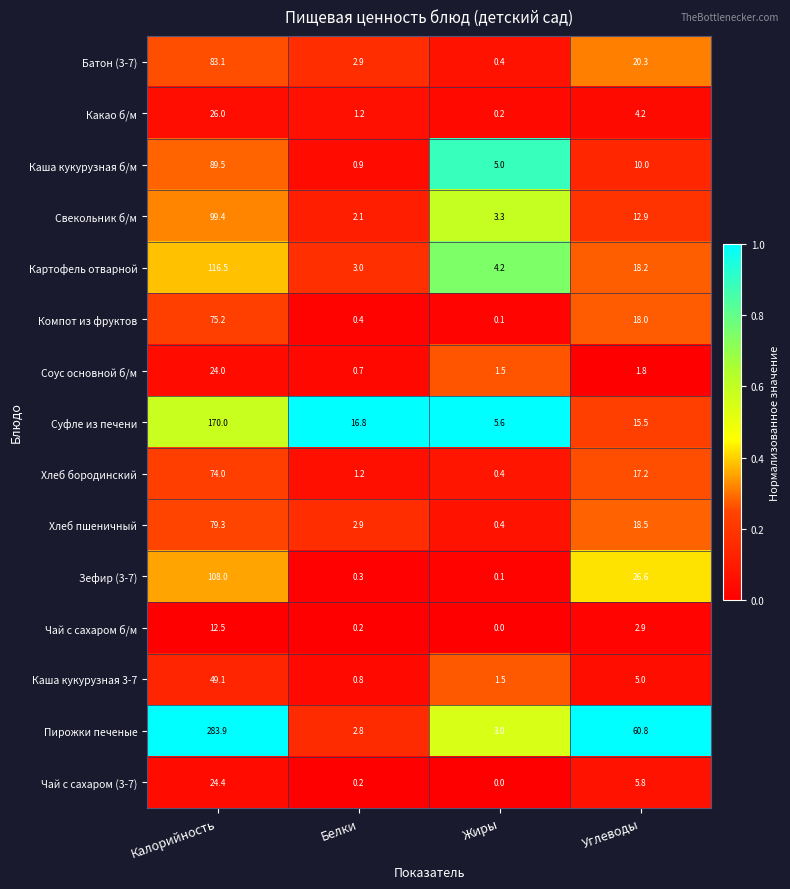

Where does the Зефир (3-7) series first go above 26?

Калорийность